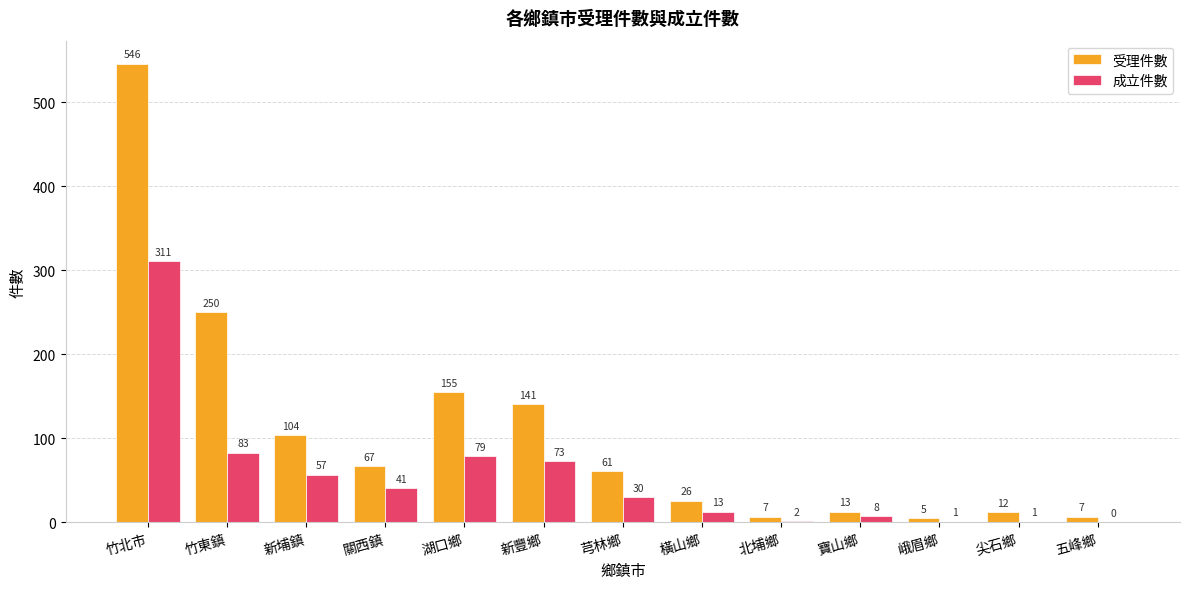

Where does the 成立件數 series first go above 30?

竹北市